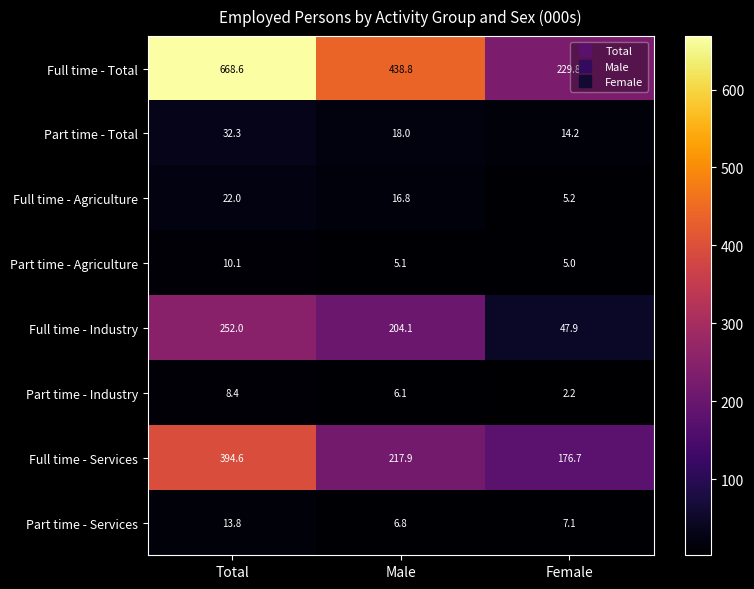

How many data points in Part time - Total are less than 18?

1